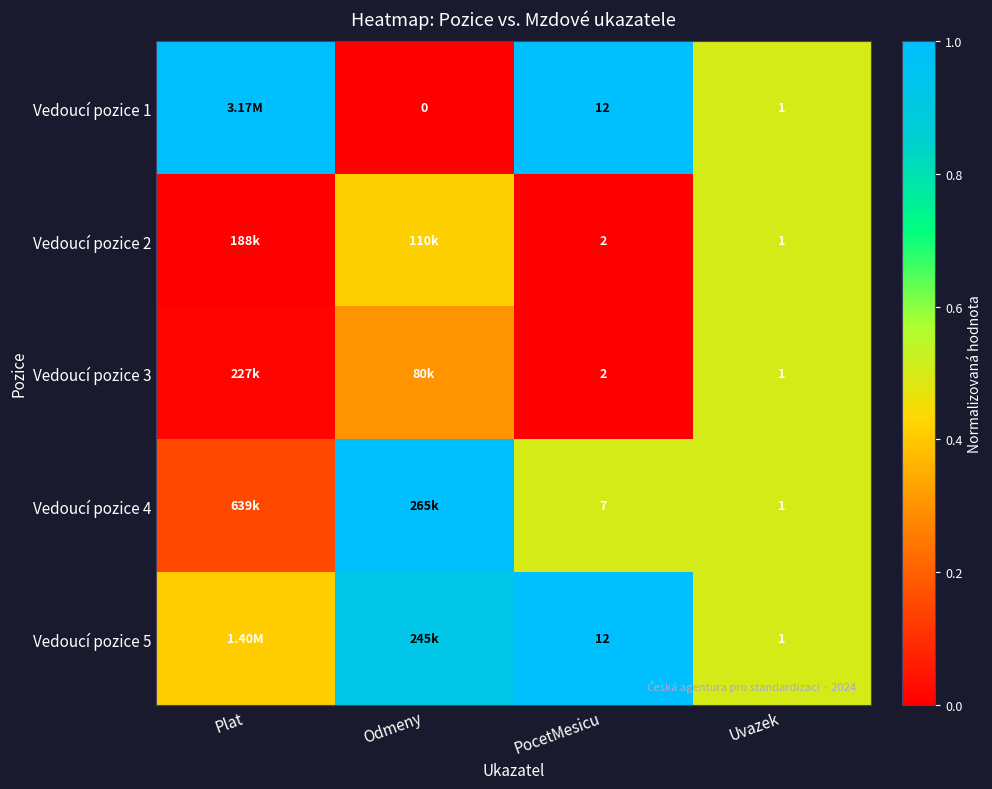

At Uvazek, list the series in order from largest to smallest.

Vedoucí pozice 1, Vedoucí pozice 2, Vedoucí pozice 3, Vedoucí pozice 4, Vedoucí pozice 5